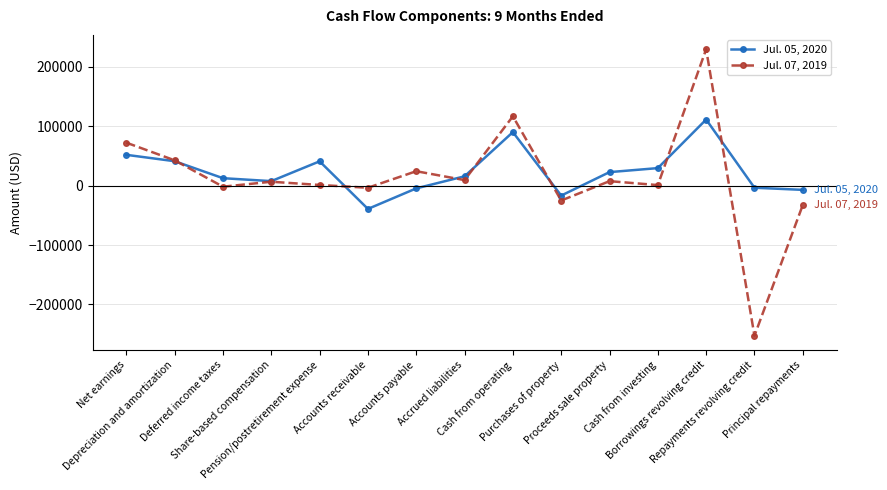

List the series in order of their overall mean, lowest first.

Jul. 07, 2019, Jul. 05, 2020